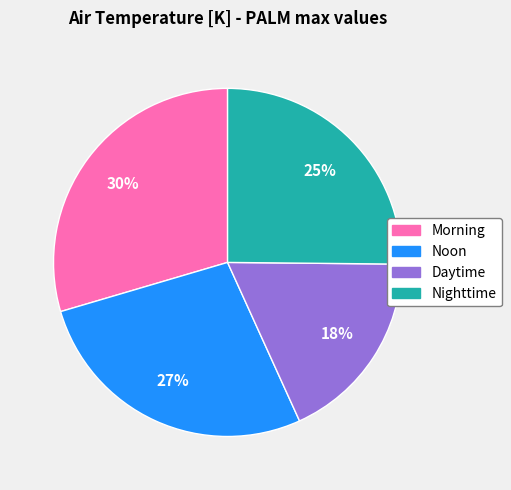

Combined, do Daytime and Noon account for over 50%?

No